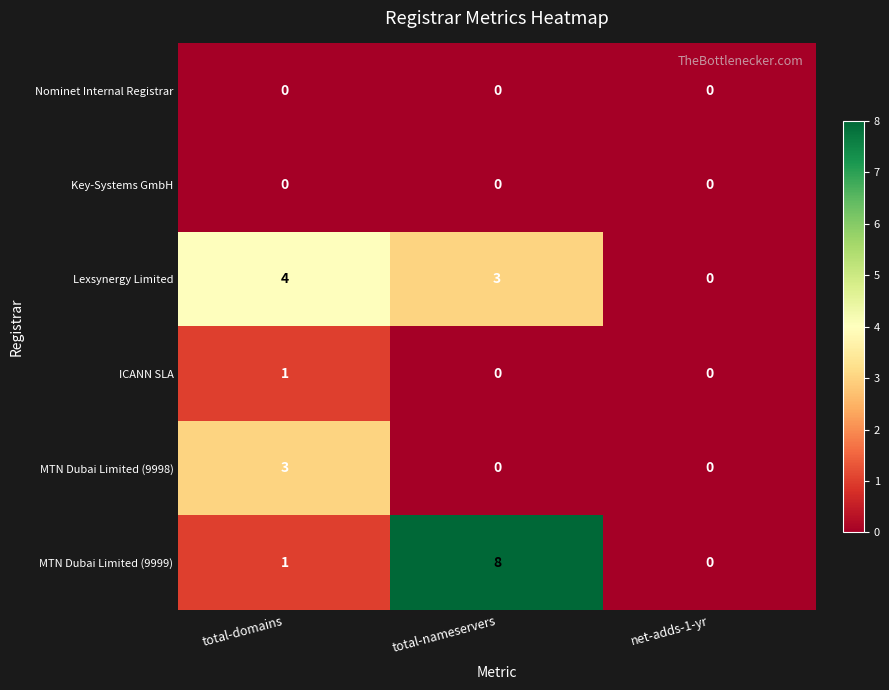

How many values in MTN Dubai Limited (9999) are above zero?

2